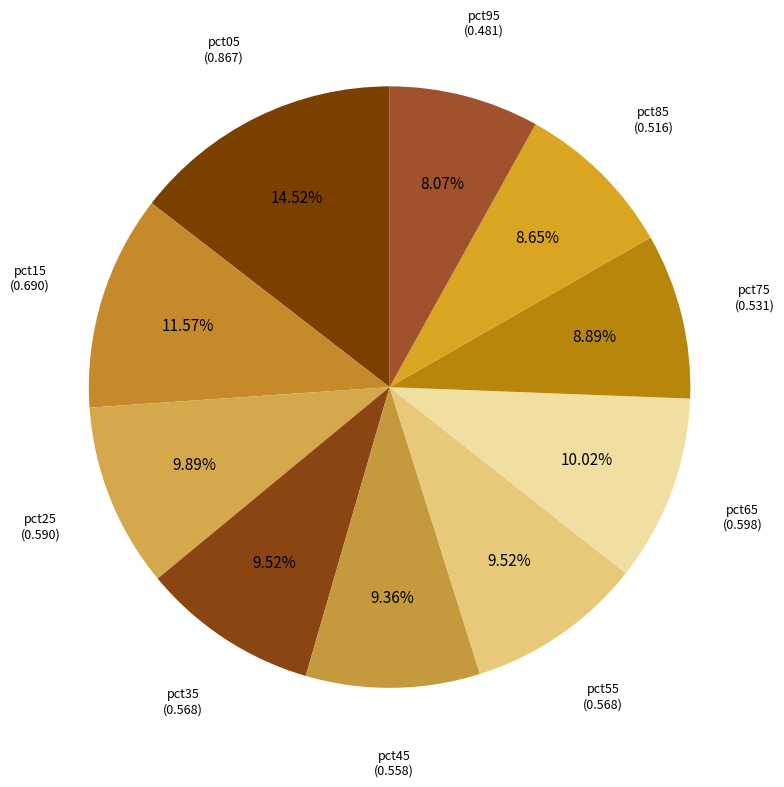

What percentage is the pct05 slice, to the nearest percent?

15%